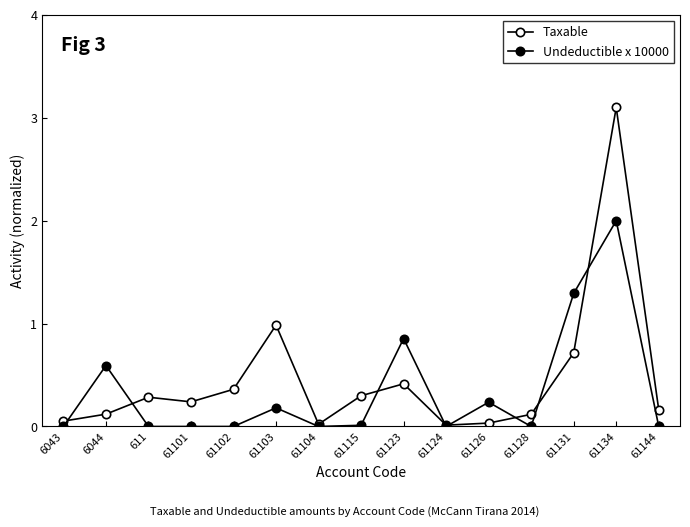

At which label is Undeductible x 10000 closest to 1?

61123